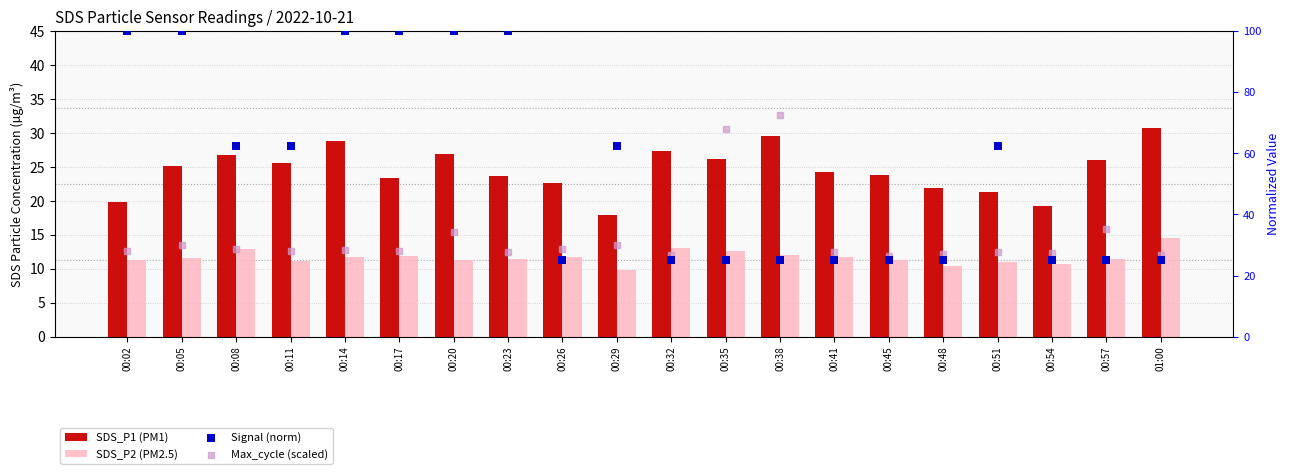

At how many categories does at least one series exceed 29?

14